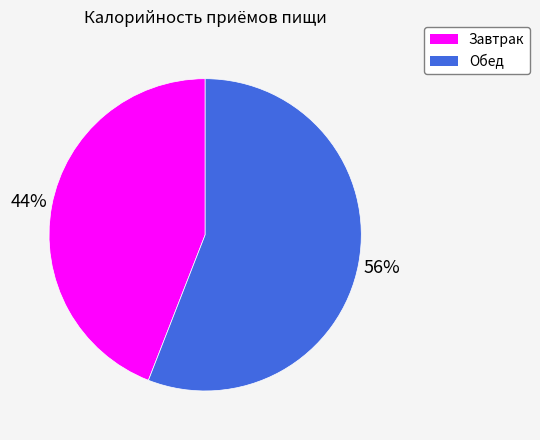

Do Обед and Завтрак together represent more than half of the pie?

Yes